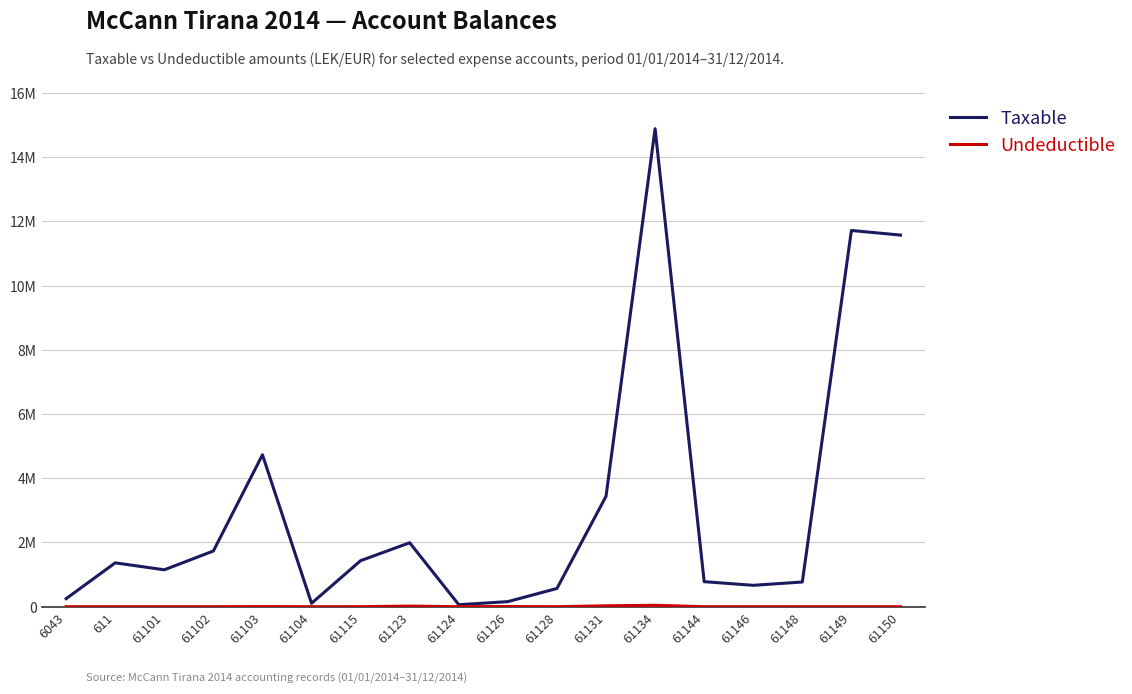

Between 61144 and 61115, which is larger?

61115